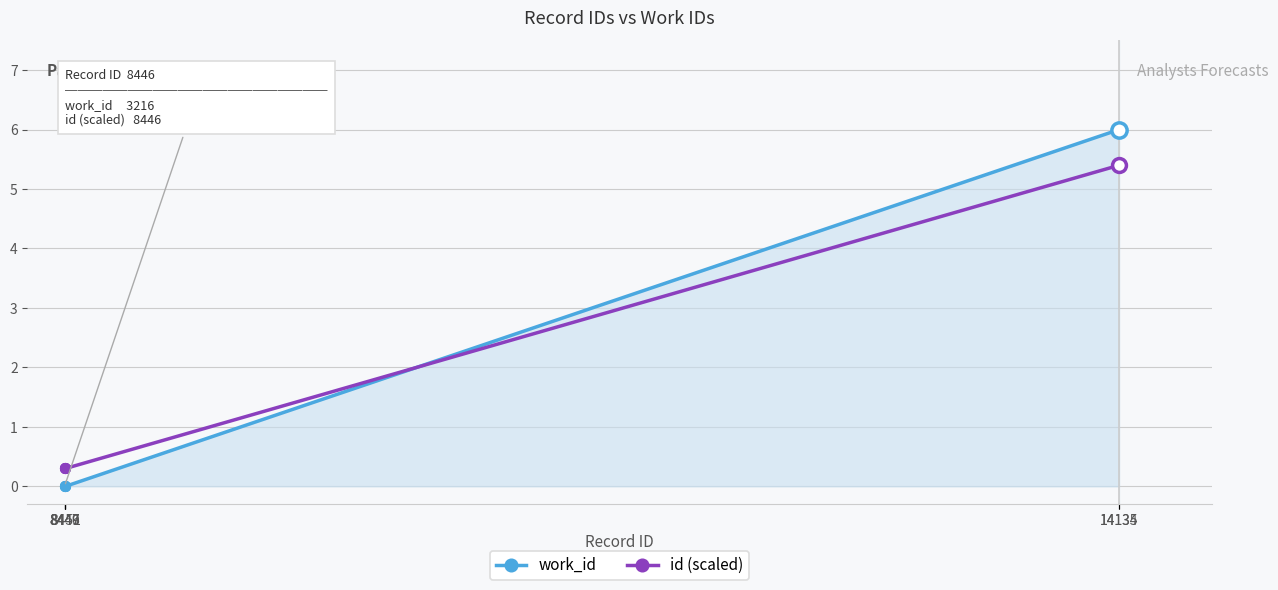

Reading left to right, transcribe all the data shown in this chart.

work_id: 8446=0.0	8447=0.0	8449=0.0	8451=0.0	14134=6.0	14135=6.0
id (scaled): 8446=0.3	8447=0.3	8449=0.3	8451=0.3	14134=5.4	14135=5.4